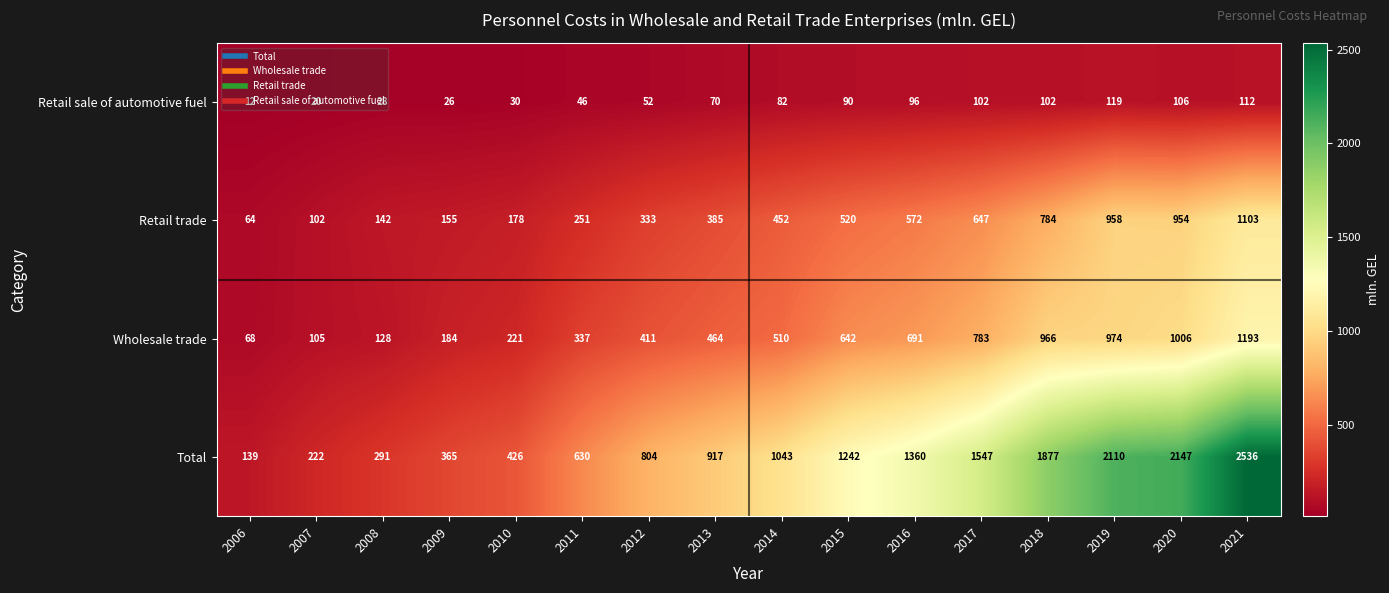

What is the average value of the Wholesale trade series?

543